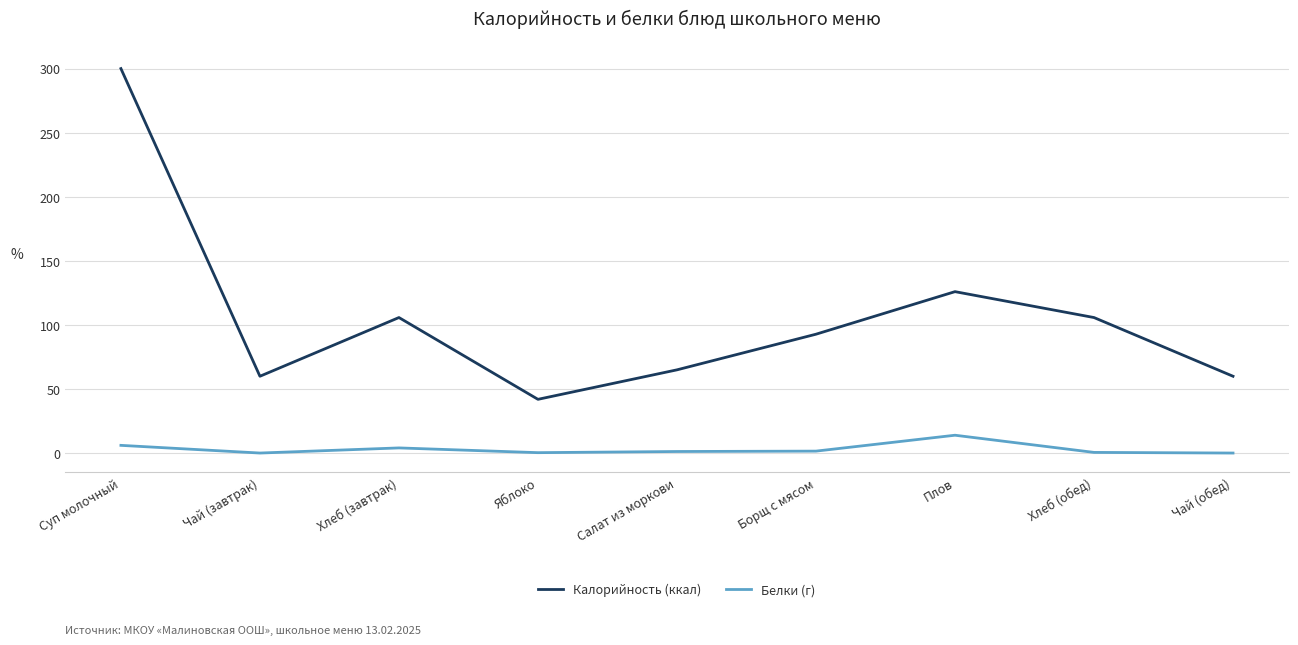

True or false: Калорийность (ккал) has a value of 182.7 at Плов.

False